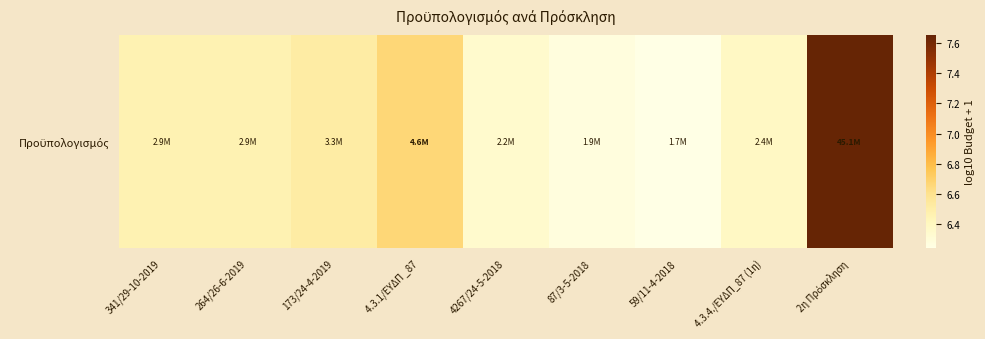

What is the sum of the values at 2η Πρόσκληση and 173/24-4-2019?

14.2